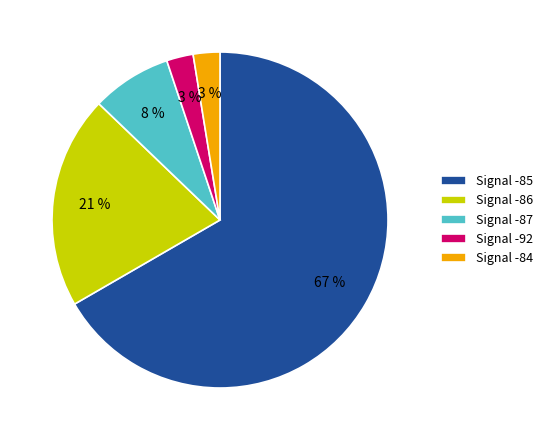

How many segments does this pie chart have?

5